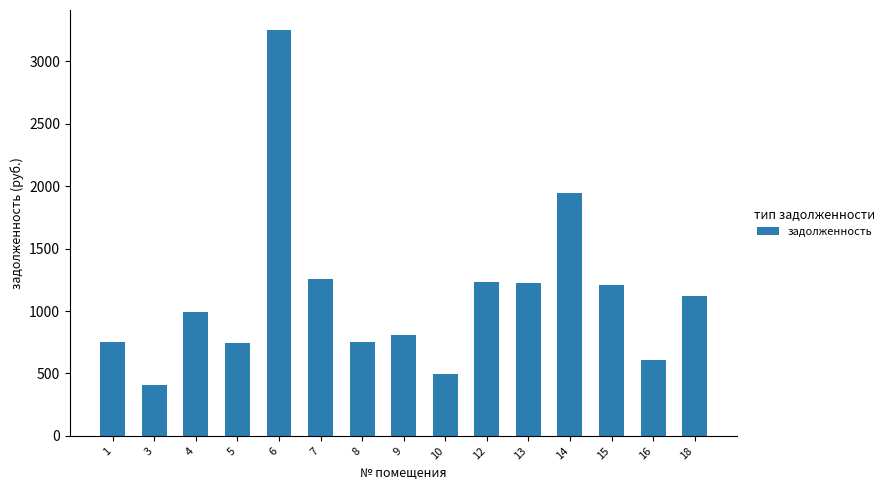

Which label corresponds to the smallest value in the chart?

3